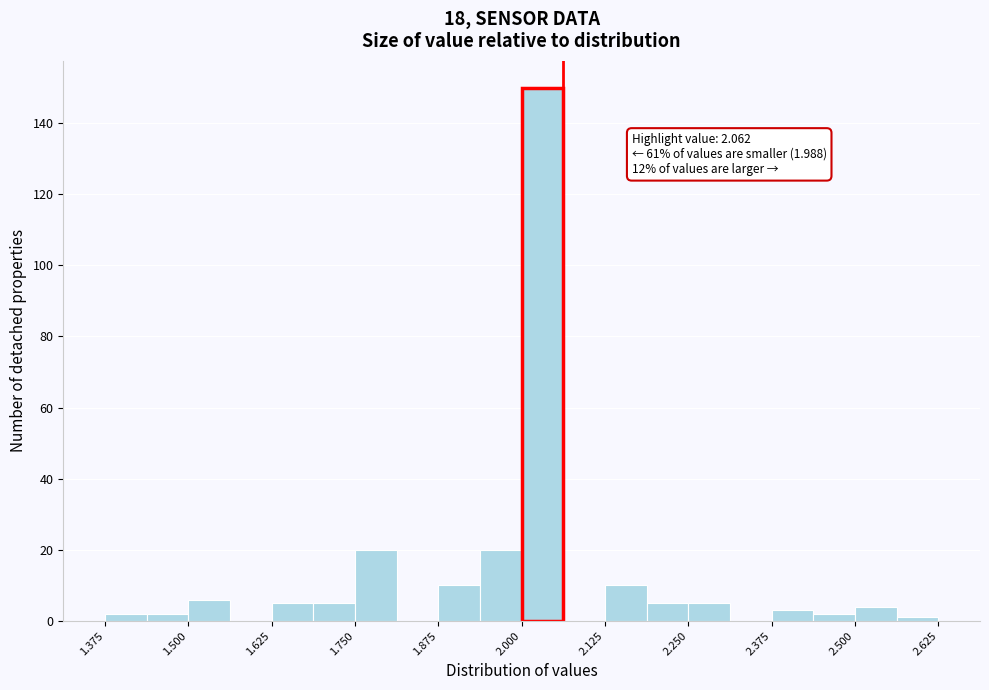

Around what value on the x-axis is the tallest bar? Give the approximate position of its centre, as read against the axis.

2.04